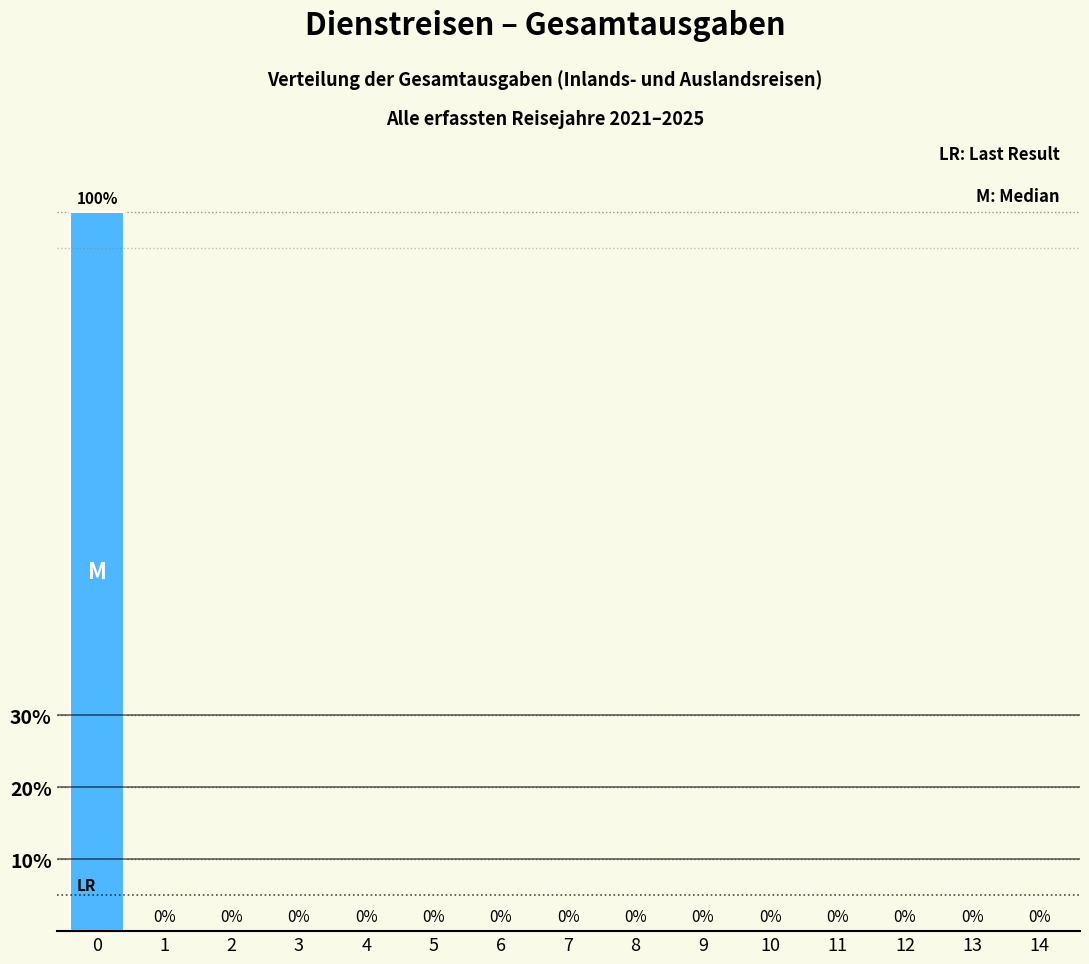

Are the bars horizontal?

No